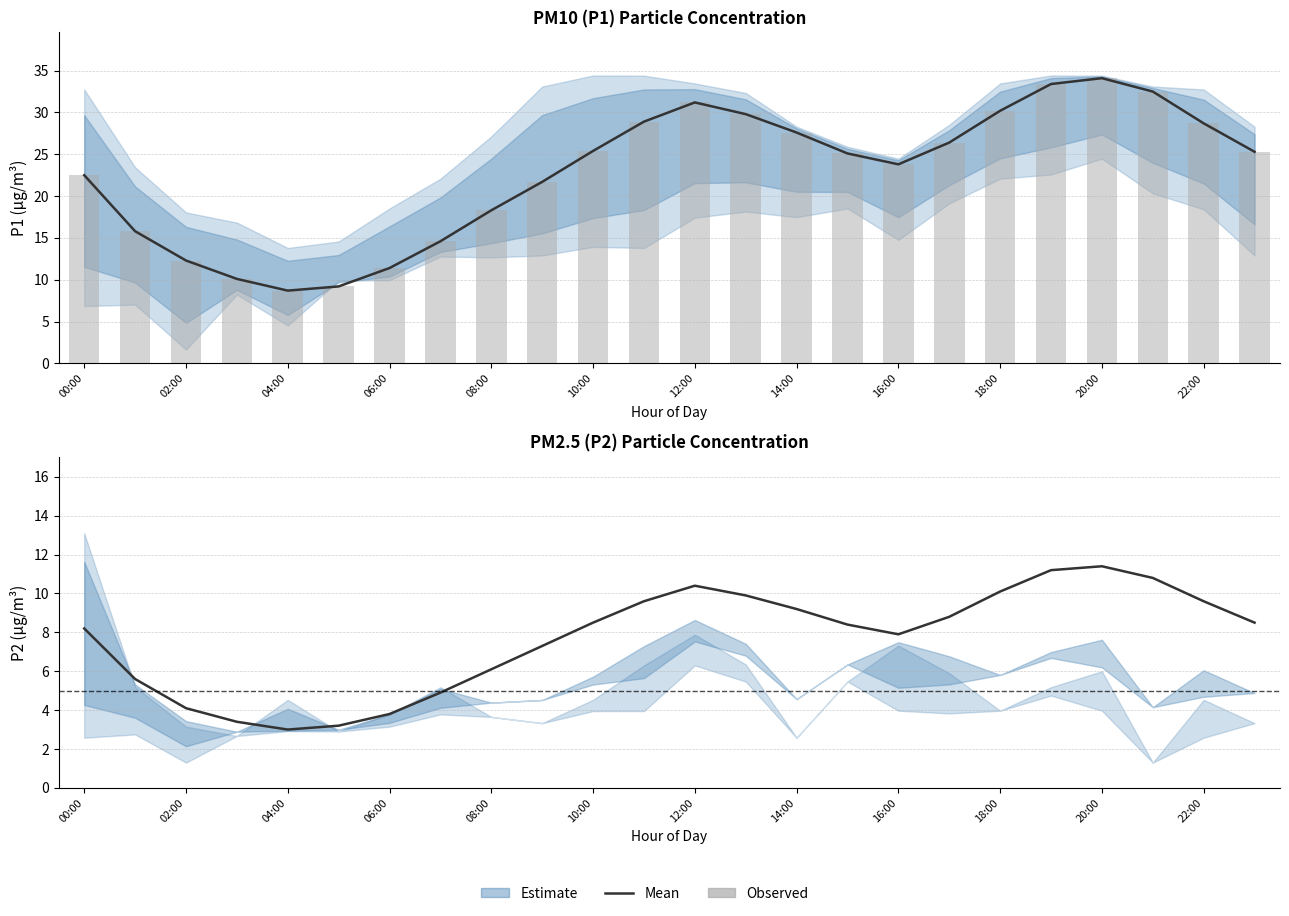

Between 20 and 15, which is larger?

20